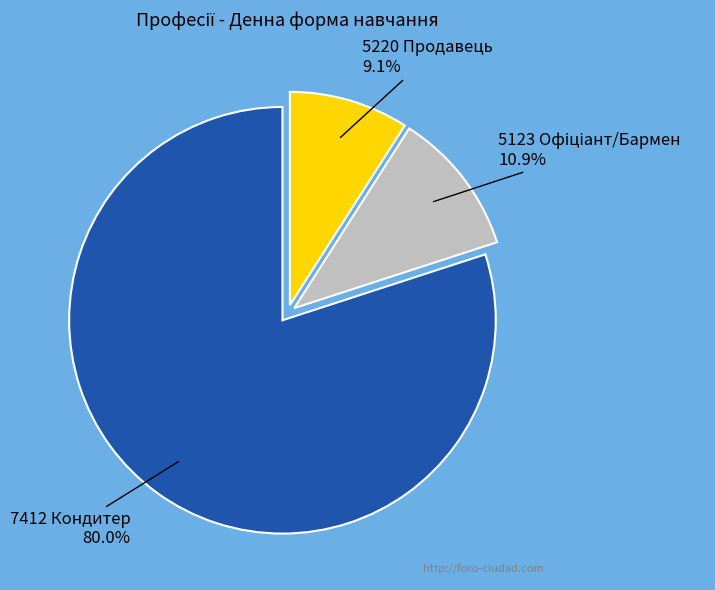

Is there a majority slice in this chart?

Yes